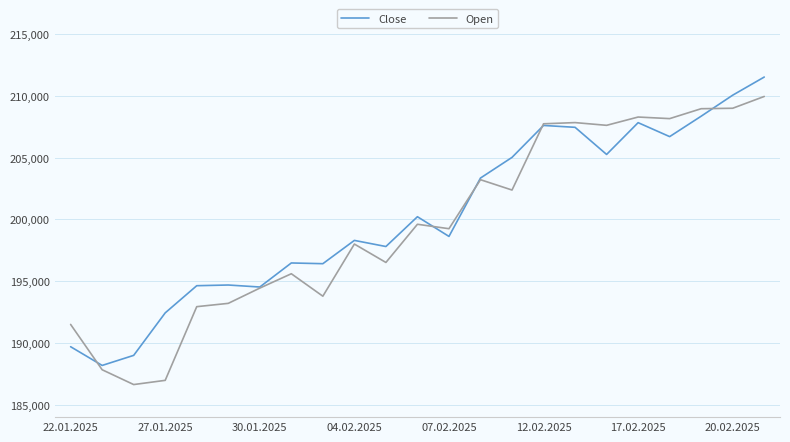

List the series in order of their peak value, lowest first.

Open, Close